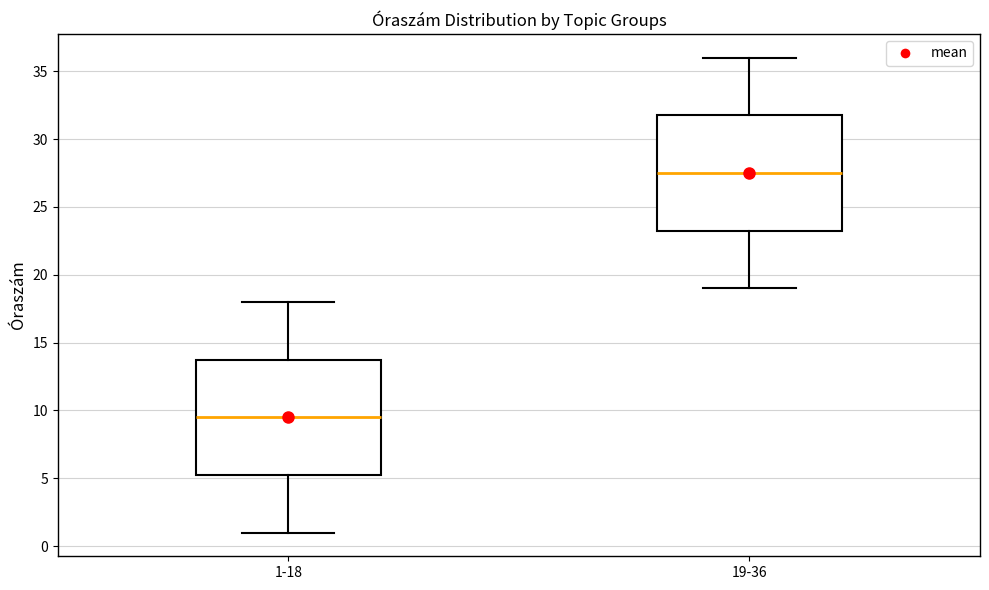

Where does the upper whisker of the box for 19-36 end on the y-axis? The values are not printed on the chart, so give them approximately, as read against the axis.

36.0